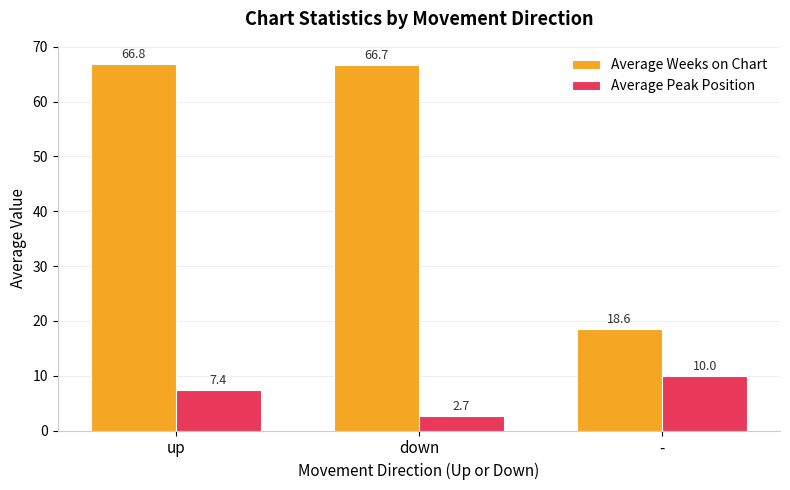

Is the value of Average Weeks on Chart at down greater than the value of Average Peak Position at -?

Yes